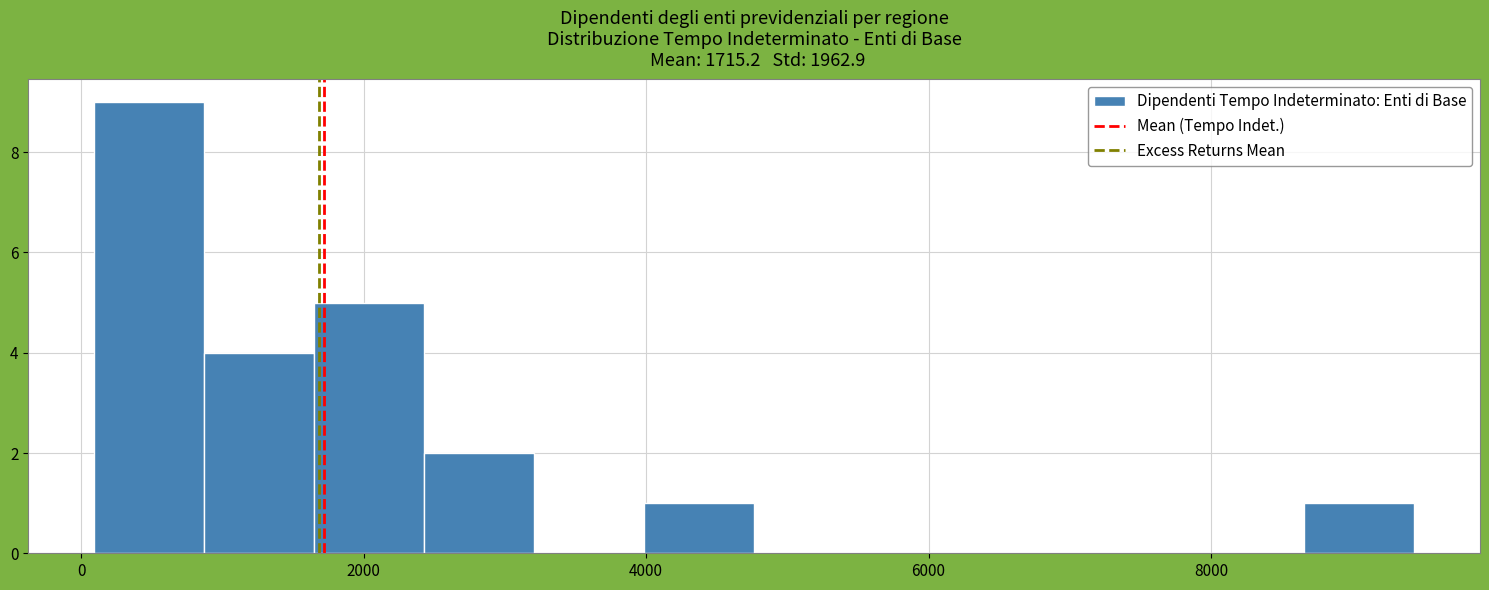

Read against the x-axis, roughly where is the centre of the tallest bar?

400